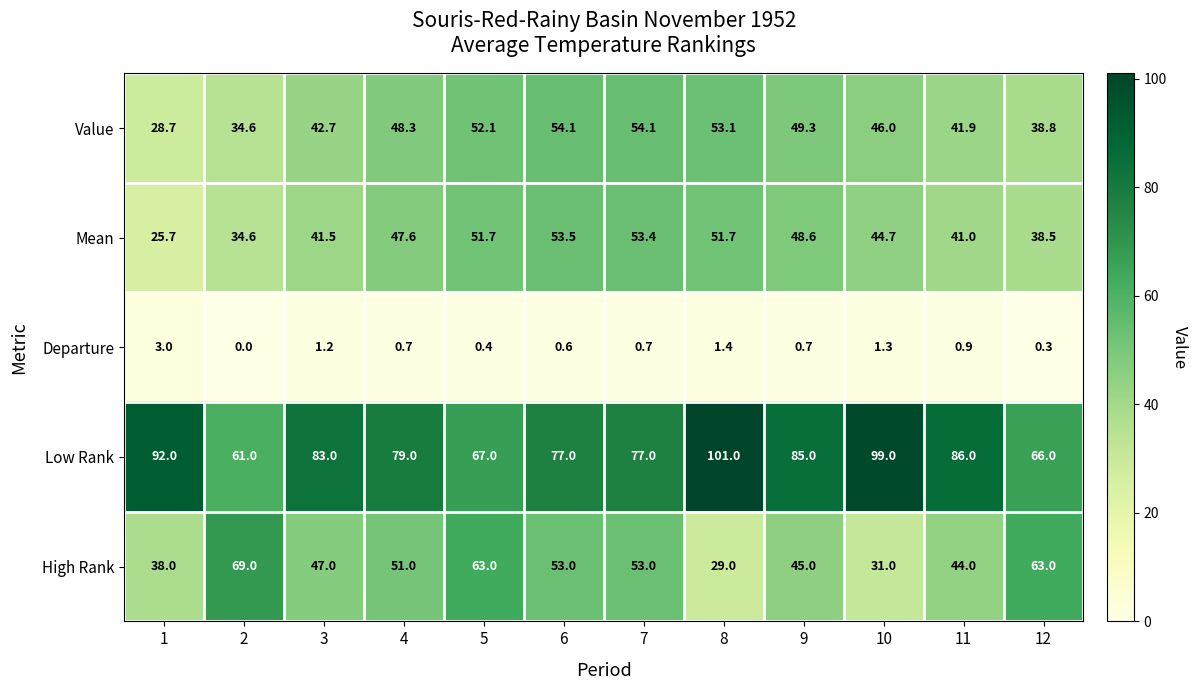

What is the difference between the second highest and second lowest values in the Departure series?

1.1